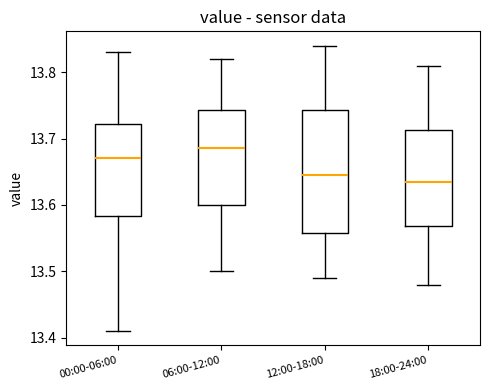

Reading left to right, transcribe this box plot: for each box, give where its median line is, the range the box spans, and where its two whiskers end, as read against the y-axis. The values are not printed on the chart, so give them approximately, as read against the axis.

00:00-06:00: median 13.67, box 13.58 to 13.72, whiskers 13.41 to 13.83
06:00-12:00: median 13.69, box 13.60 to 13.74, whiskers 13.50 to 13.82
12:00-18:00: median 13.65, box 13.56 to 13.74, whiskers 13.49 to 13.84
18:00-24:00: median 13.64, box 13.57 to 13.71, whiskers 13.48 to 13.81